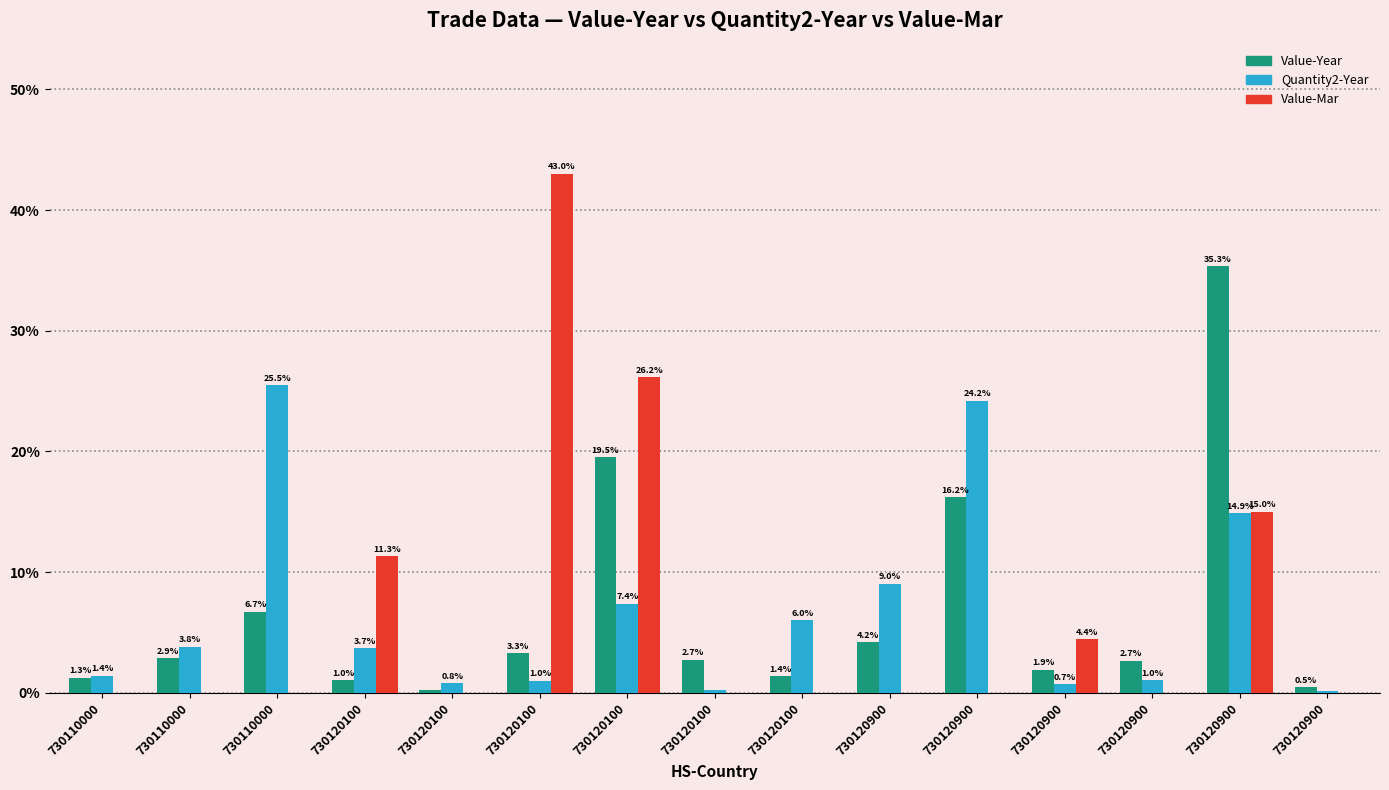

Which series has the largest range (max minus min)?

Value-Mar